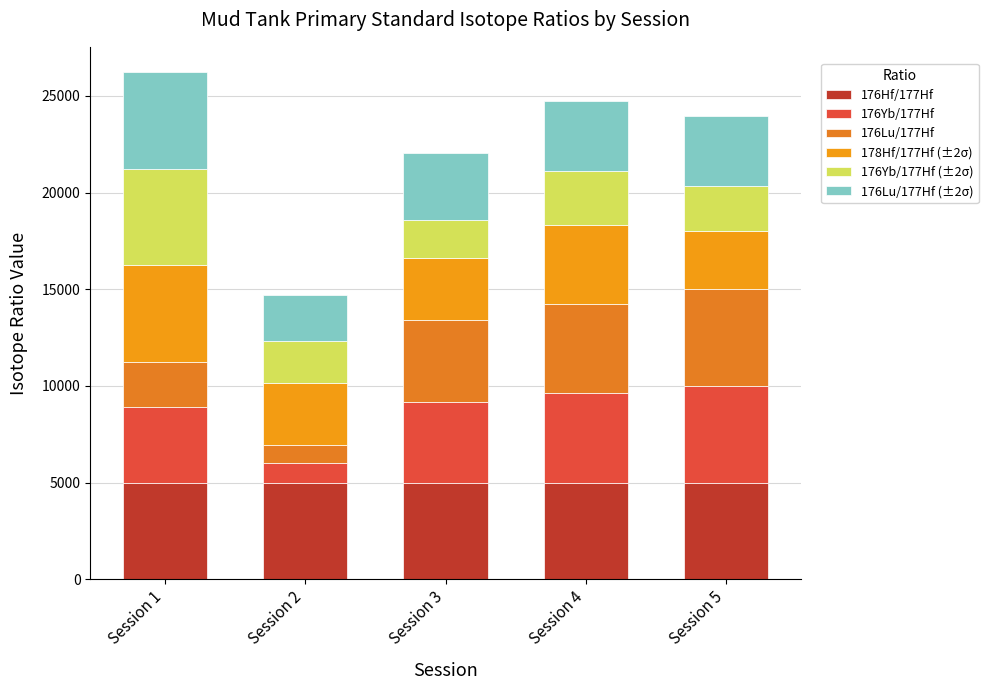

Does the chart contain any negative values?

No